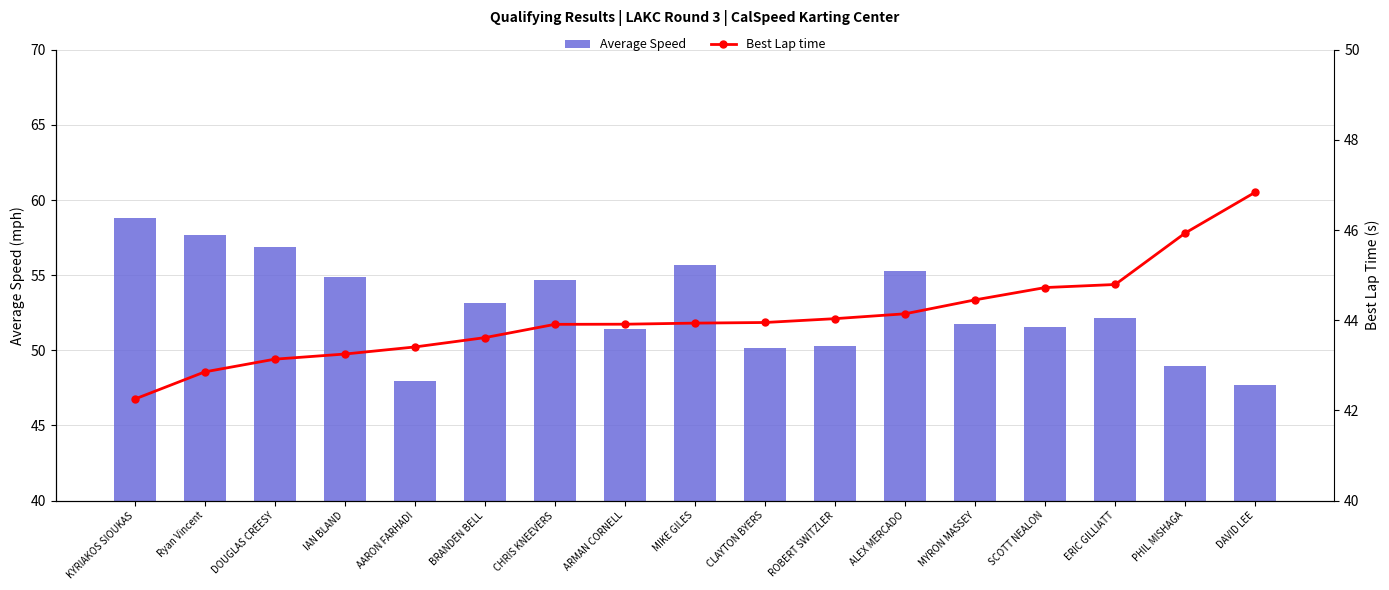

Reading left to right, what are all the values shown in this chart?

Average Speed: KYRIAKOS SIOUKAS=58.8	Ryan Vincent=57.7	DOUGLAS CREESY=56.9	IAN BLAND=54.9	AARON FARHADI=48.0	BRANDEN BELL=53.2	CHRIS KNEEVERS=54.7	ARMAN CORNELL=51.4	MIKE GILES=55.6	CLAYTON BYERS=50.1	ROBERT SWITZLER=50.3	ALEX MERCADO=55.3	MYRON MASSEY=51.7	SCOTT NEALON=51.5	ERIC GILLIATT=52.2	PHIL MISHAGA=49.0	DAVID LEE=47.7
Best Lap time: KYRIAKOS SIOUKAS=42.2	Ryan Vincent=42.9	DOUGLAS CREESY=43.1	IAN BLAND=43.2	AARON FARHADI=43.4	BRANDEN BELL=43.6	CHRIS KNEEVERS=43.9	ARMAN CORNELL=43.9	MIKE GILES=43.9	CLAYTON BYERS=44.0	ROBERT SWITZLER=44.0	ALEX MERCADO=44.1	MYRON MASSEY=44.5	SCOTT NEALON=44.7	ERIC GILLIATT=44.8	PHIL MISHAGA=45.9	DAVID LEE=46.8